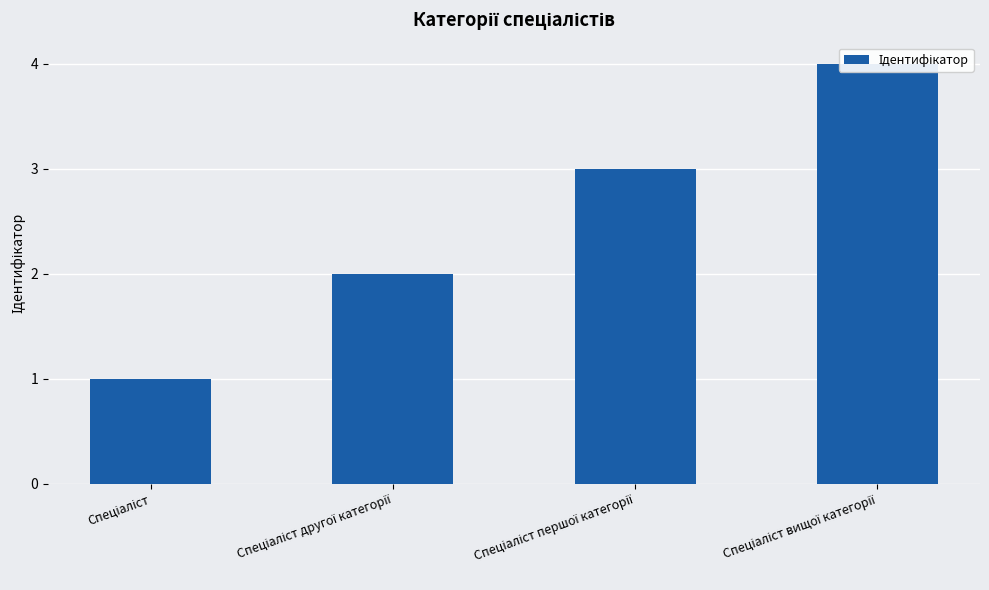

What is the sum of the values at Спеціаліст and Спеціаліст першої категорії?

4